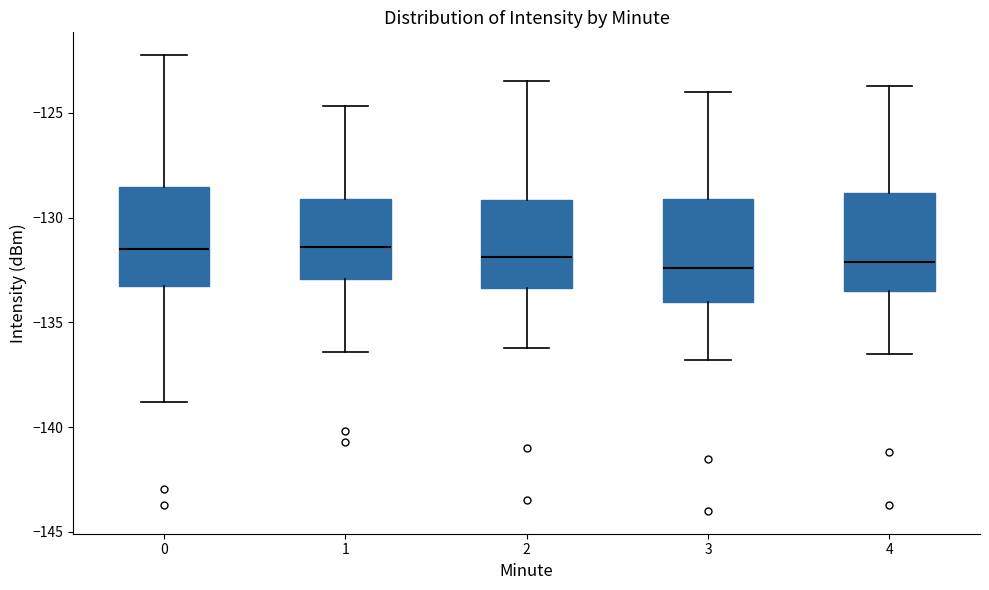

Reading left to right, read every box against the y-axis: the position of its median line, the range the box covers, and the ends of its whiskers. The values are not printed on the chart, so give them approximately, as read against the axis.

0: median -131.5, box -133.5 to -128.5, whiskers -139.0 to -122.0
1: median -131.5, box -133.0 to -129.0, whiskers -136.5 to -124.5
2: median -132.0, box -133.5 to -129.0, whiskers -136.0 to -123.5
3: median -132.5, box -134.0 to -129.0, whiskers -137.0 to -124.0
4: median -132.0, box -133.5 to -129.0, whiskers -136.5 to -123.5